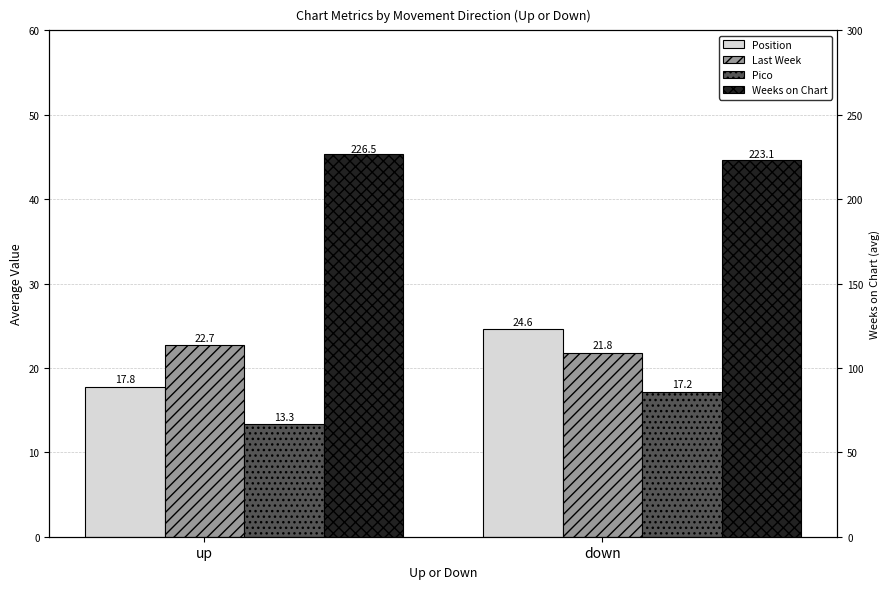

Rank the categories by Weeks on Chart value from highest to lowest.

up, down